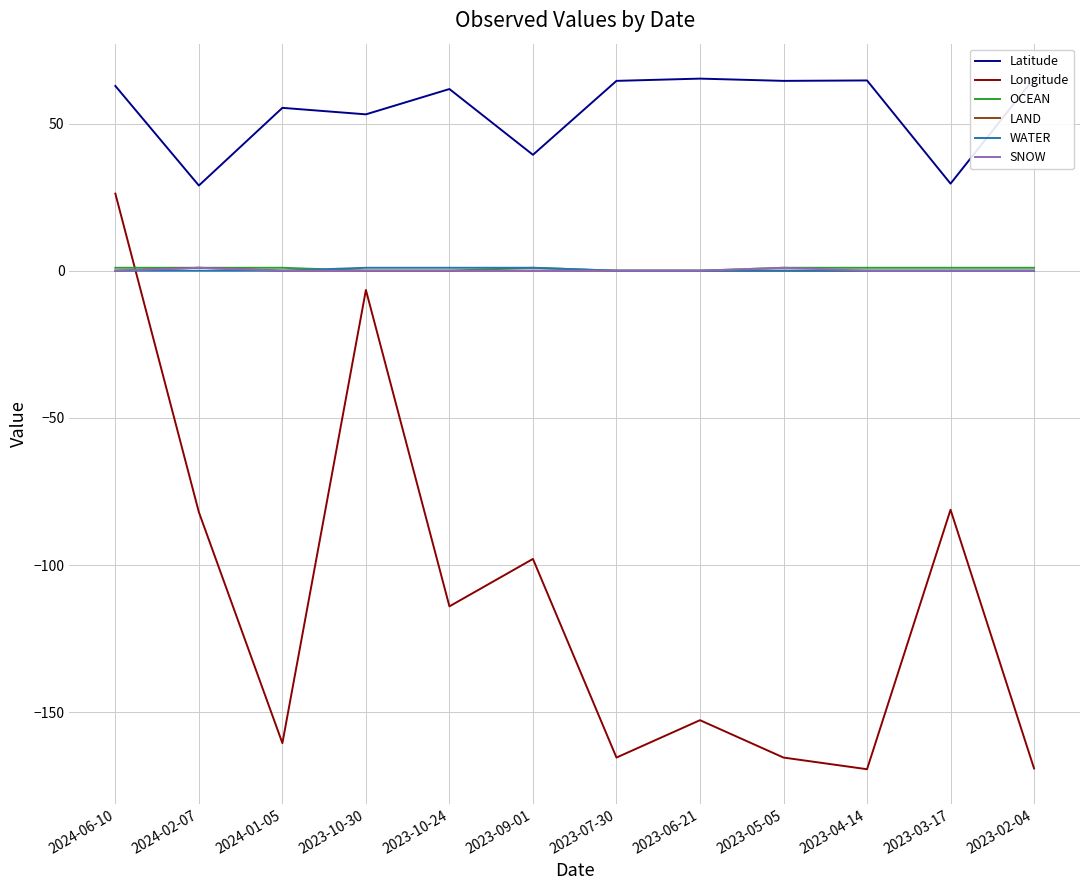

Which category has the highest value across all series?

2023-02-04